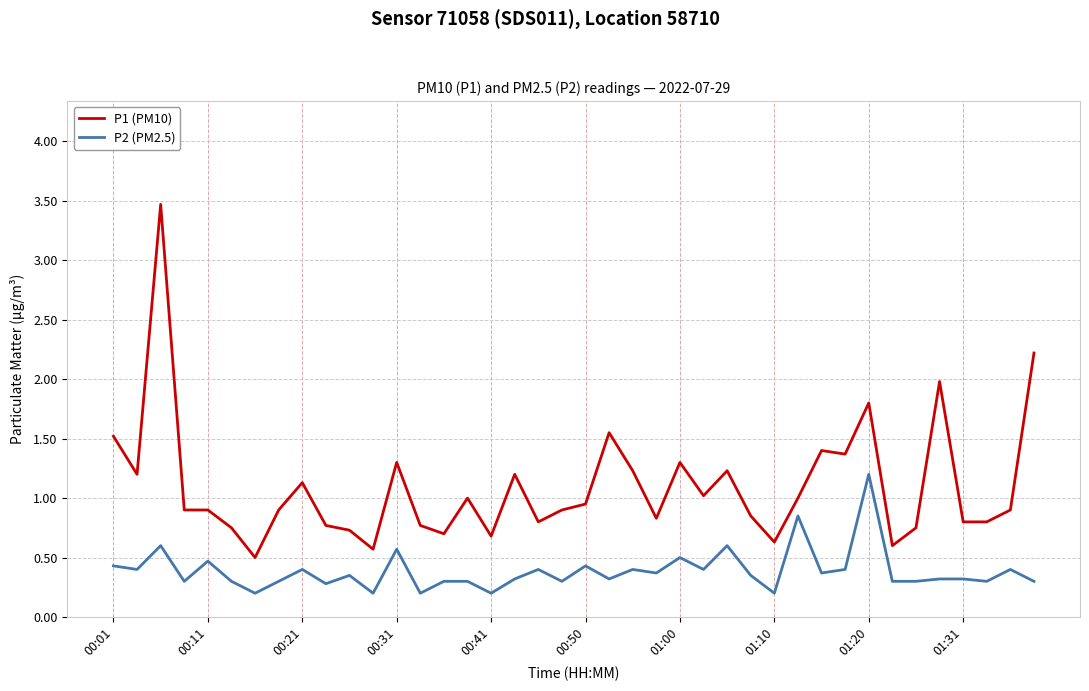

Which series has the largest total across all categories?

P1 (PM10)